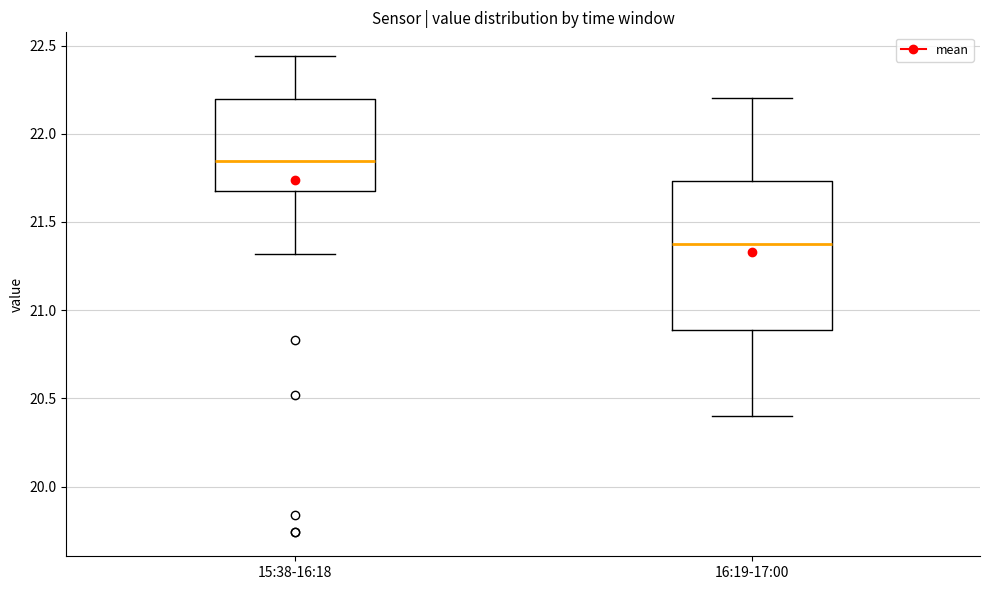

Where does the median line of the box for 15:38-16:18 sit on the y-axis? The values are not printed on the chart, so give them approximately, as read against the axis.

21.85